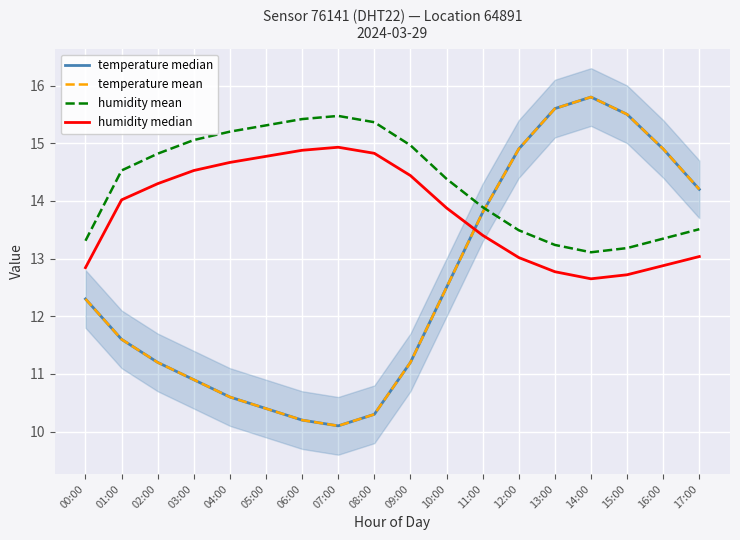

What is the value of the humidity mean point at the 12th from the left?

13.9